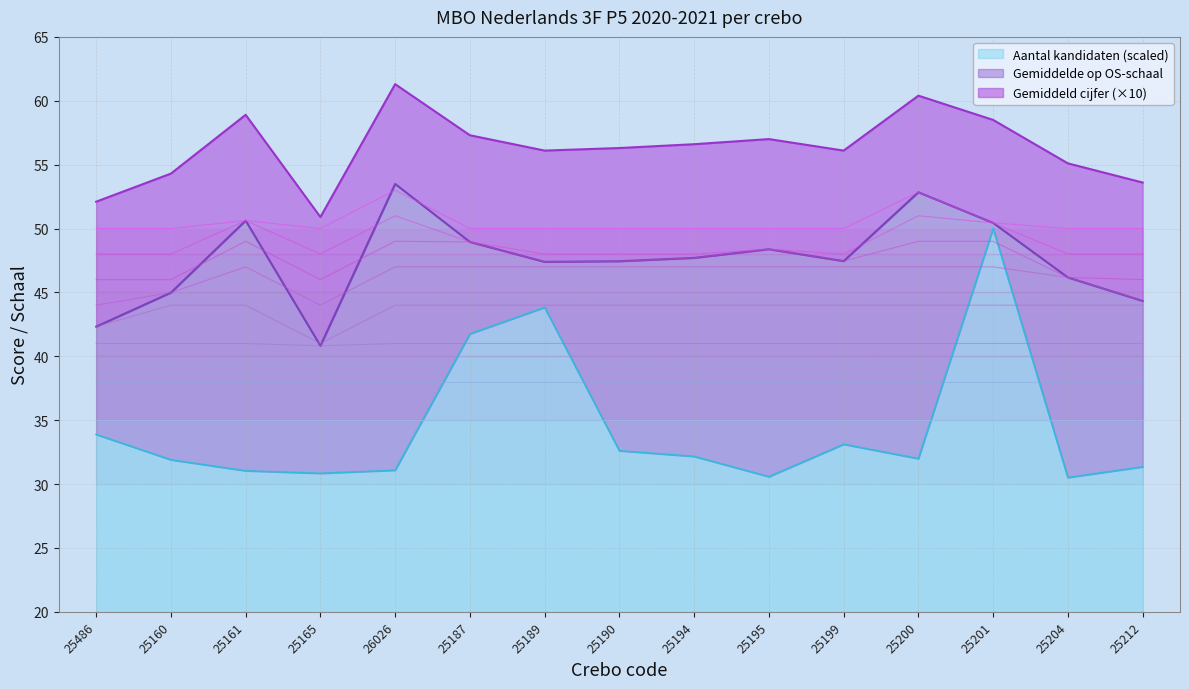

At how many categories does at least one series exceed 33?

15